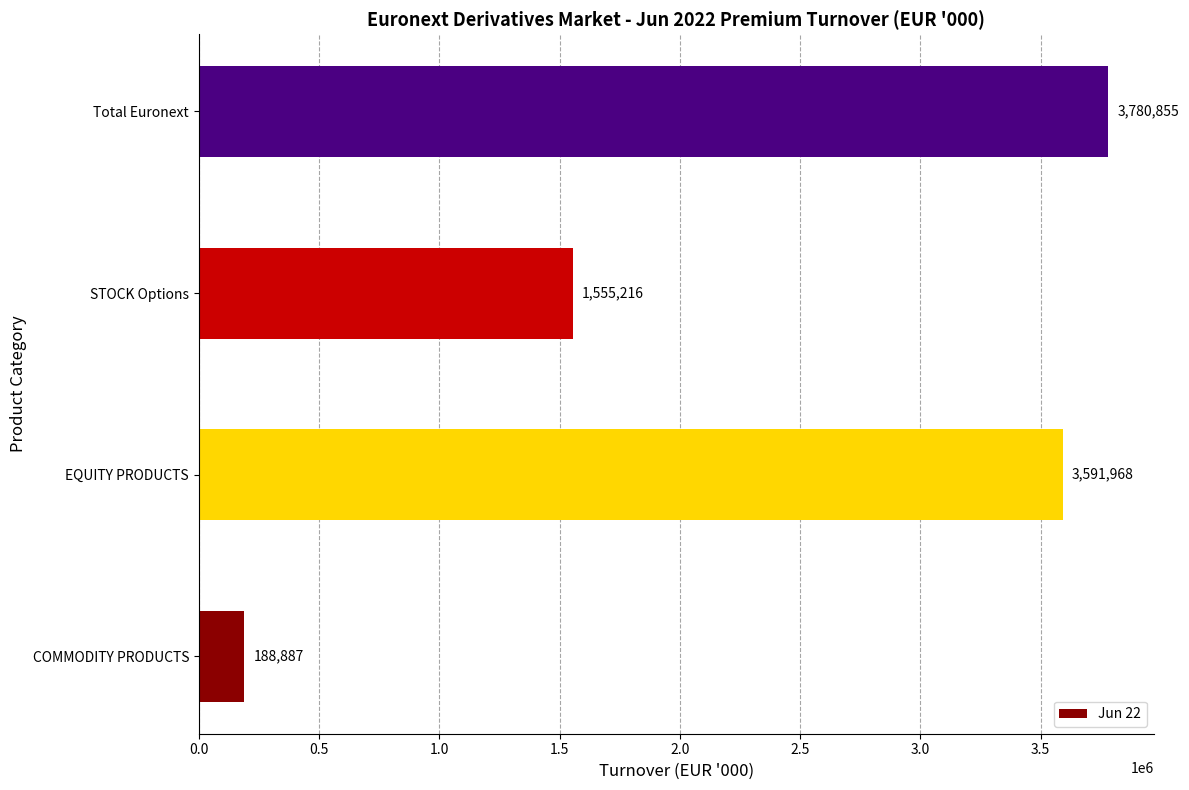

The chart shows a value of 824029.5 at STOCK Options. True or false?

False